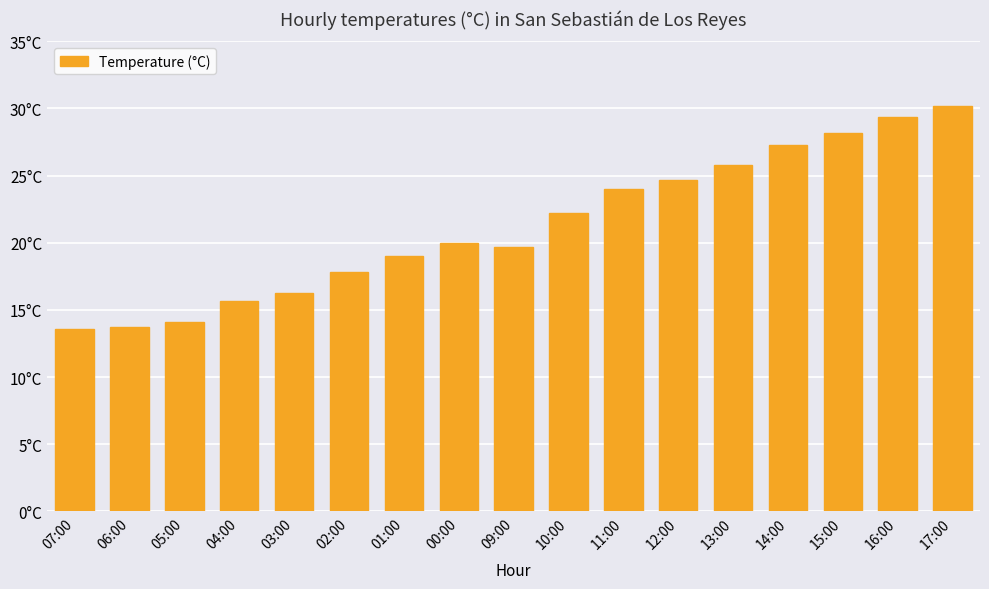

At which category does the chart reach its minimum across all series?

07:00